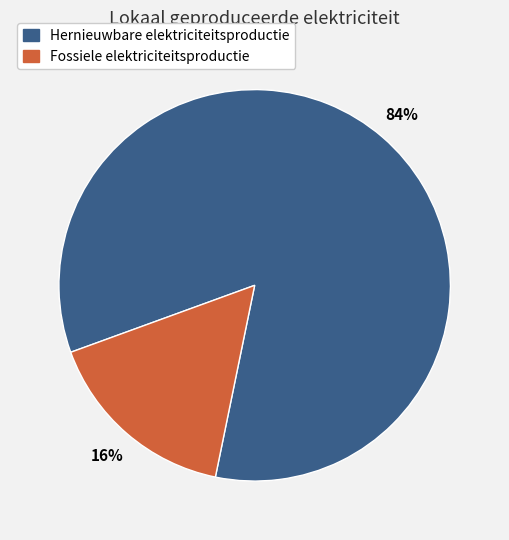

How many segments does this pie chart have?

2